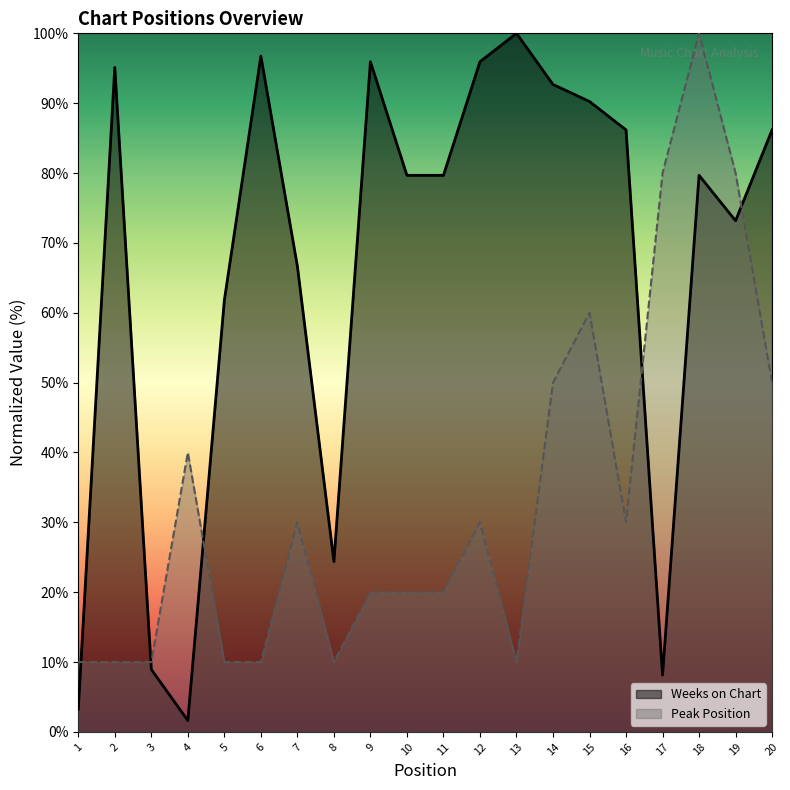

How many distinct data groups are displayed?

2